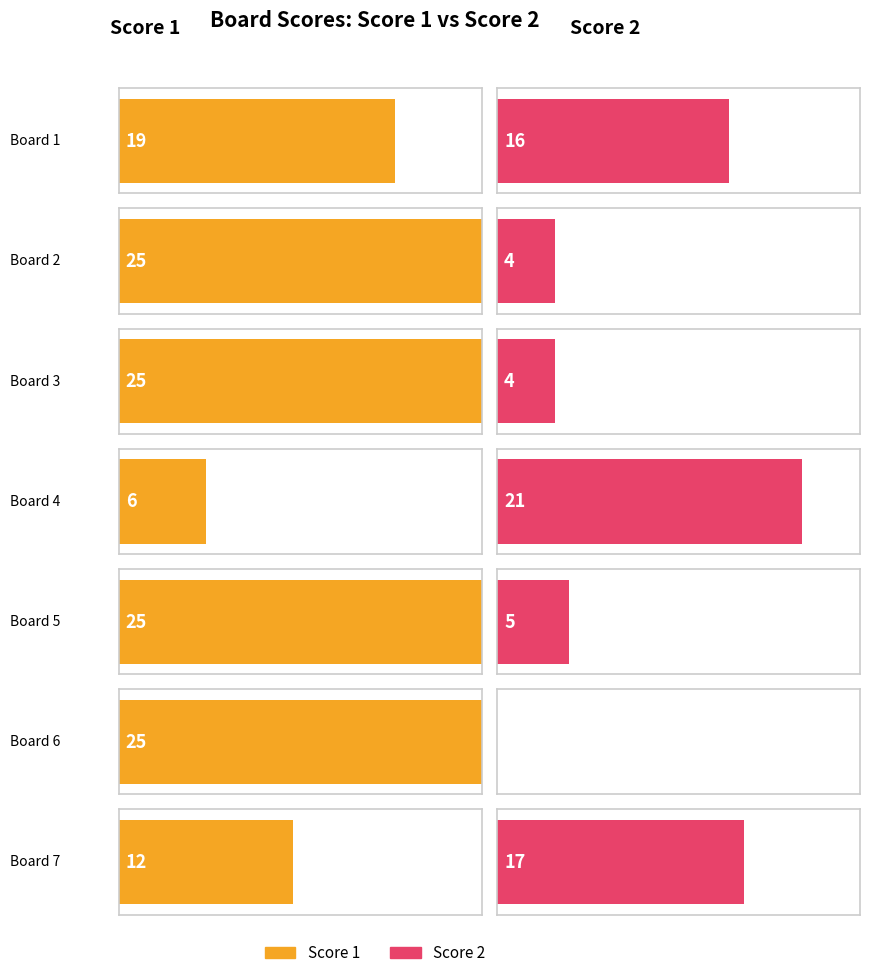

The value of Score 1 at Board 1 is 19. True or false?

True